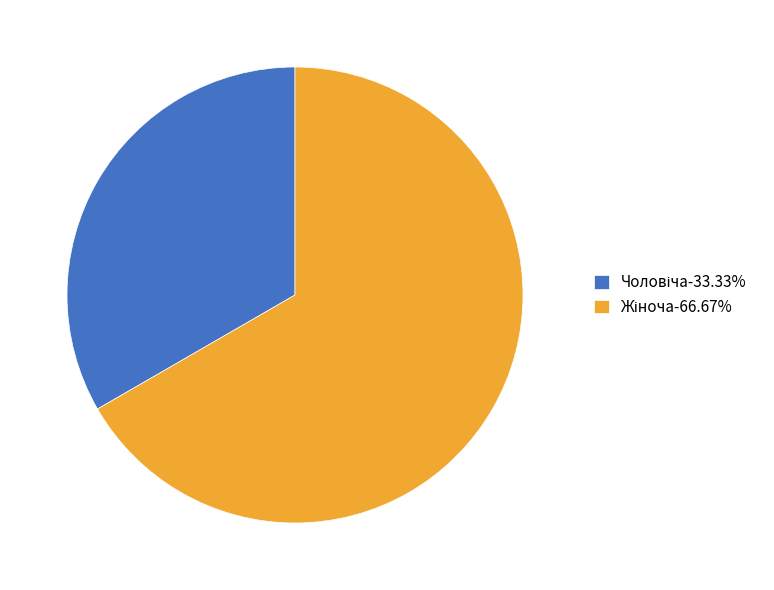

Is there a majority slice in this chart?

Yes